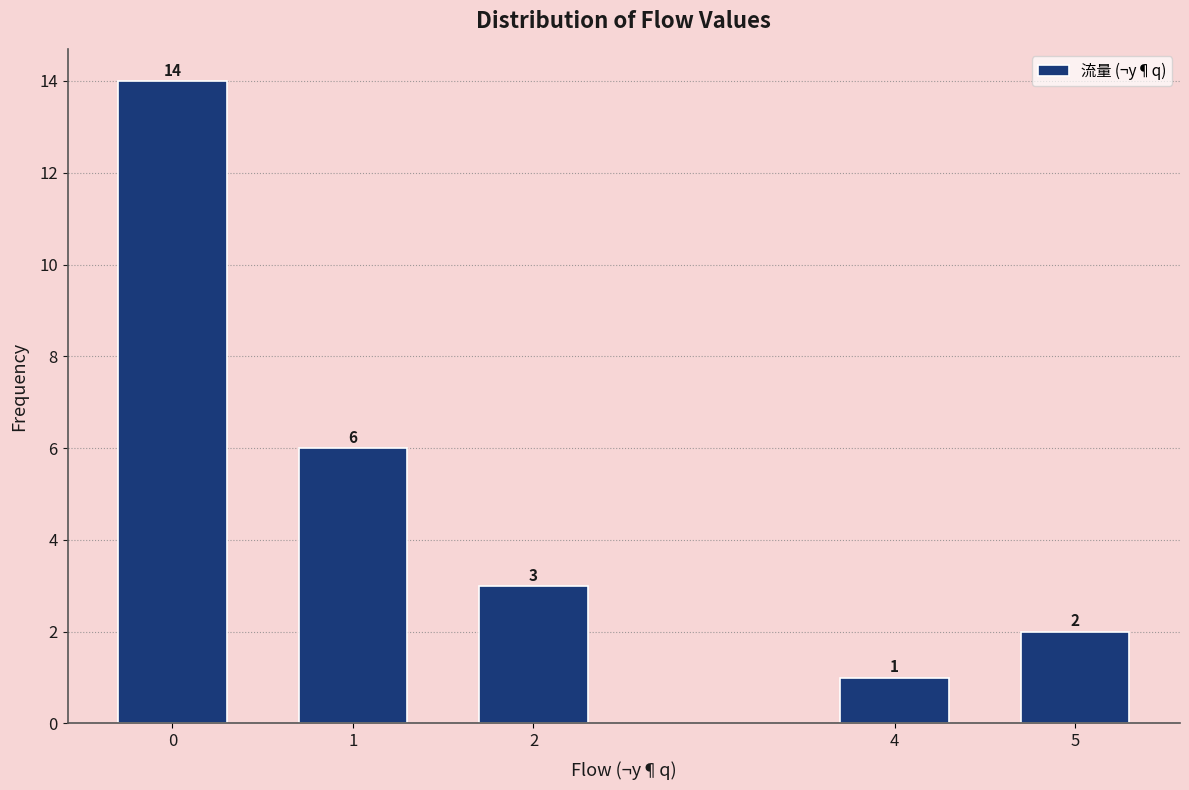

Reading left to right, transcribe all the data shown in this chart.

14	6	3	1	2